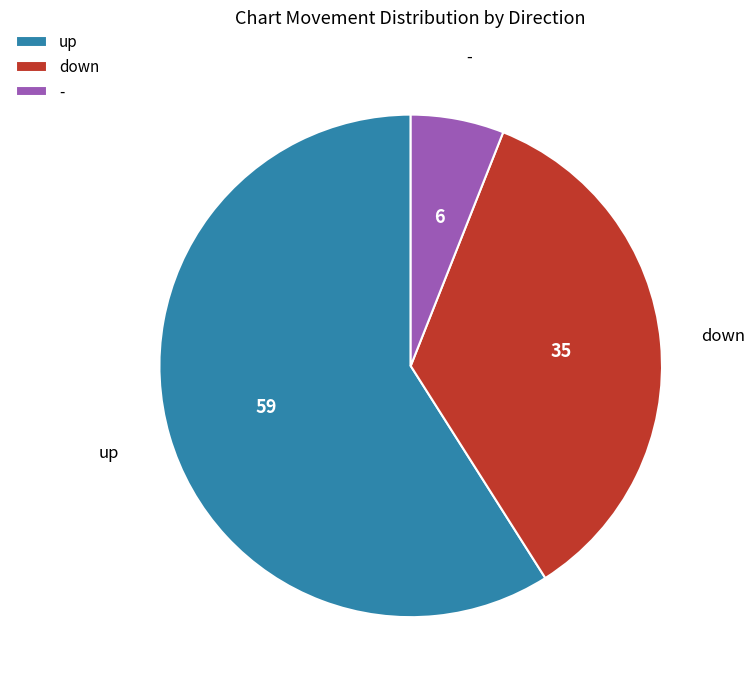

The up slice represents 59% of the pie. True or false?

True